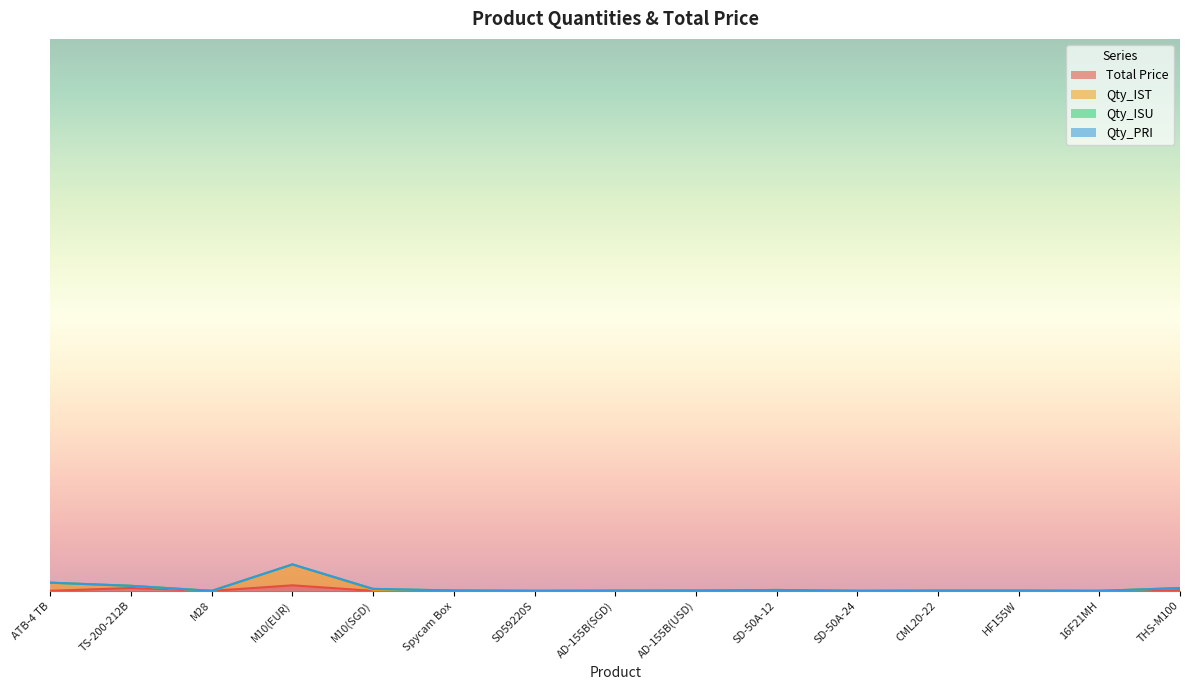

What is the sum of the Qty_IST values at M10(EUR) and TS-200-212B?

870.9